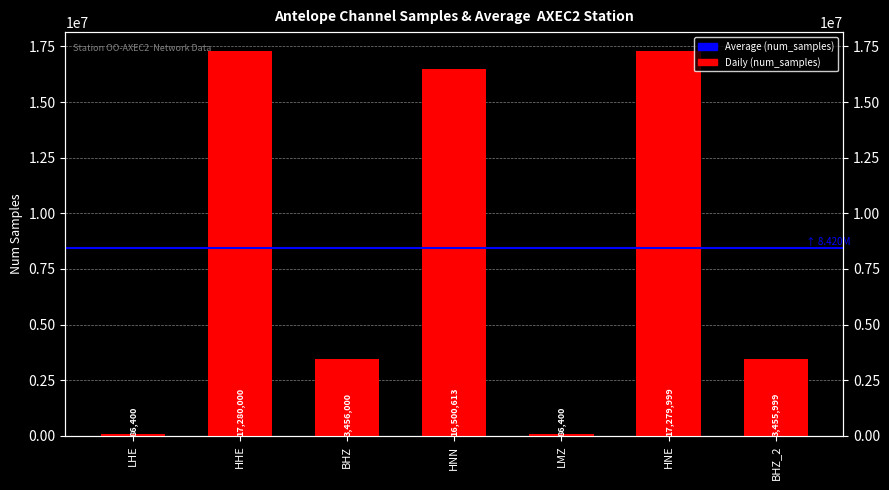

What is the value of the 4th bar from the left?

16500613